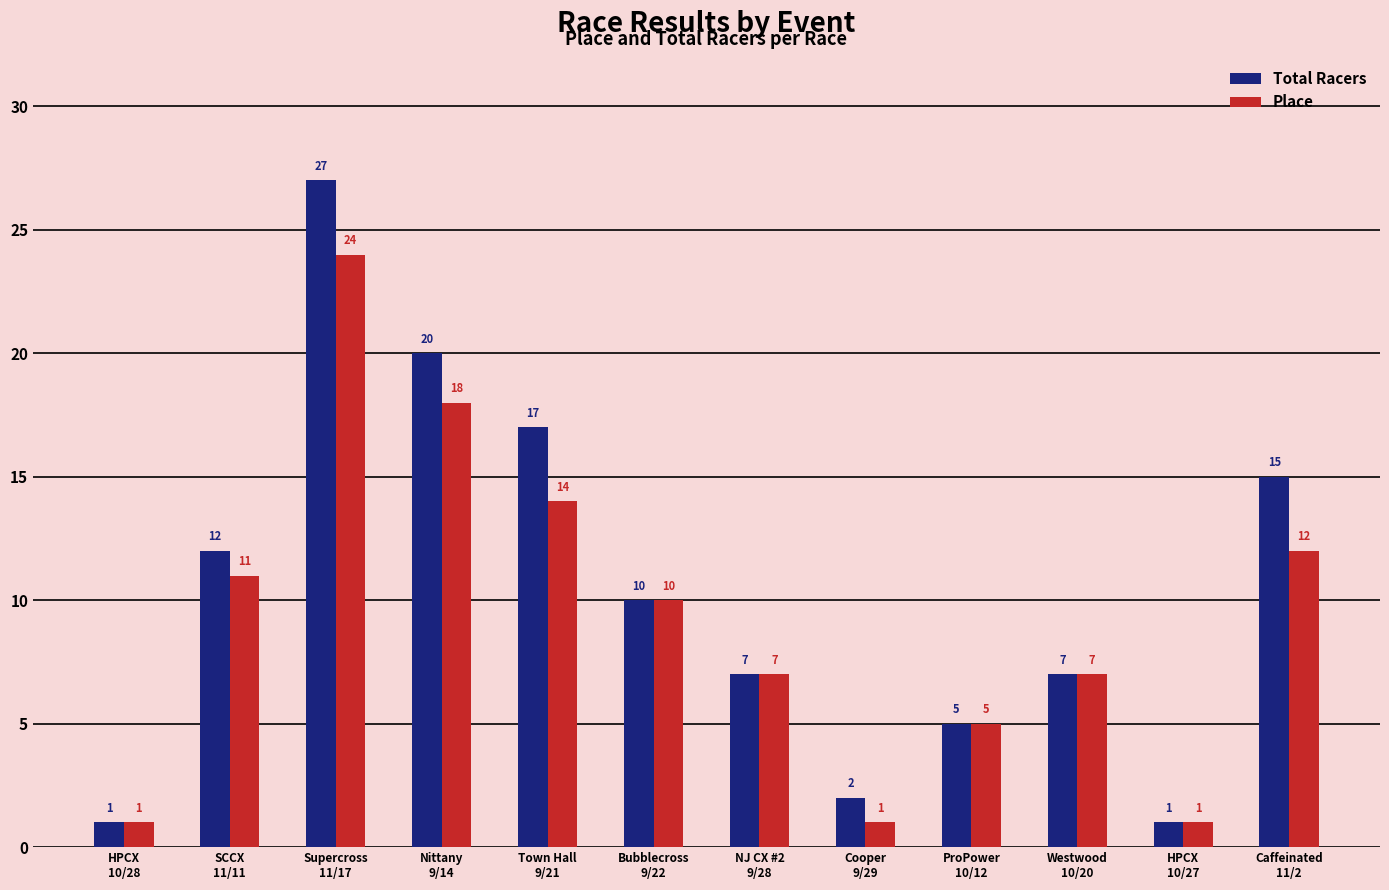

Count the number of data series in this chart.

2